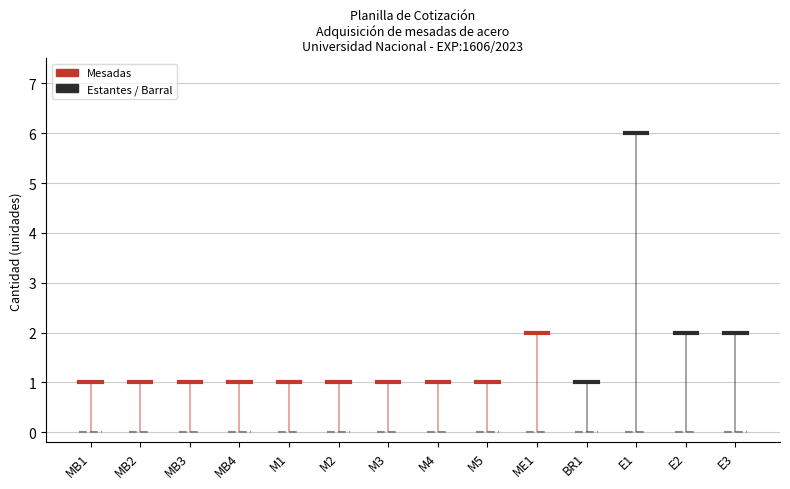

What is the highest value of the Estantes / Barral series?

6